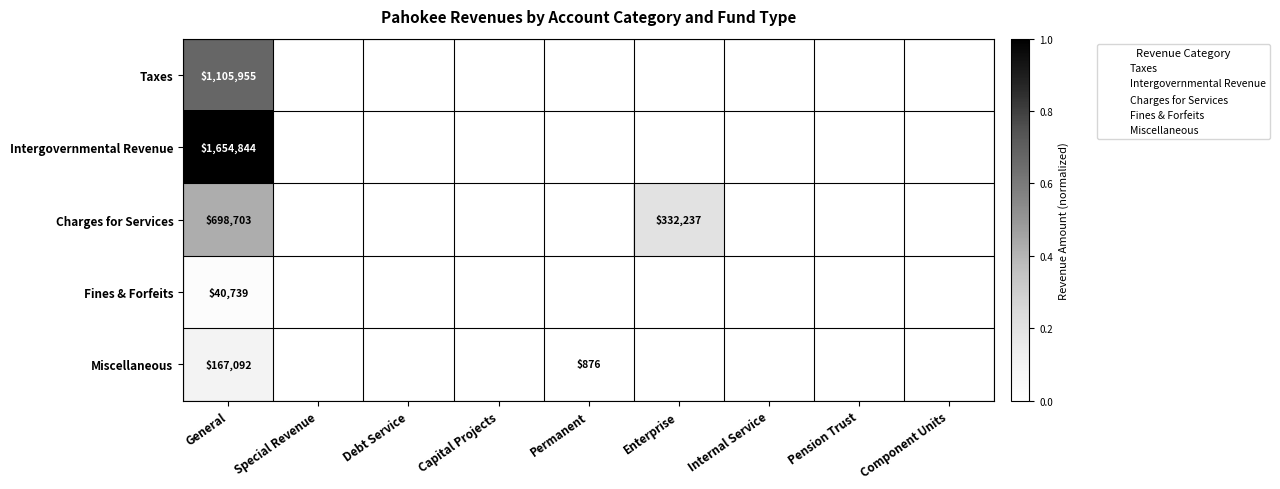

At which category is the sum across all series the highest?

General